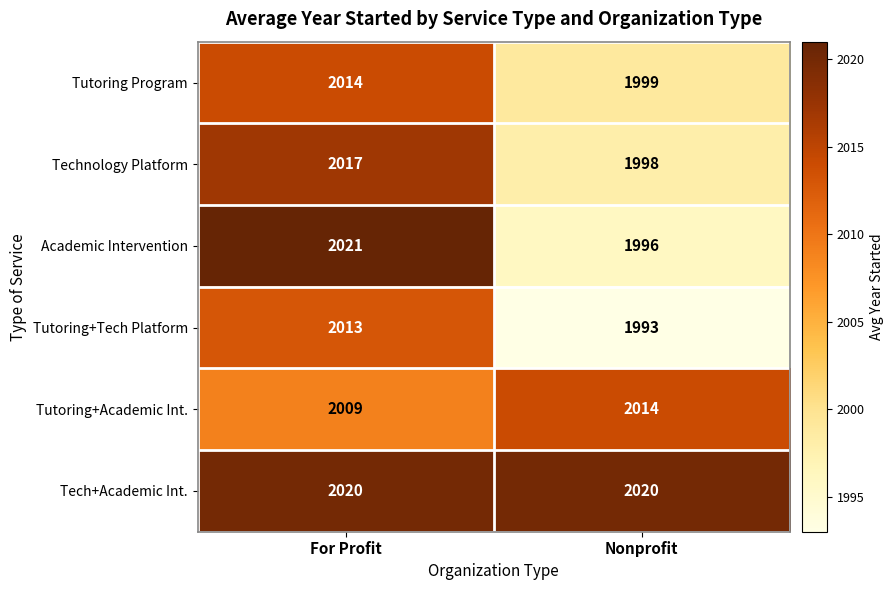

Which series has the largest total across all categories?

Tech+Academic Int.